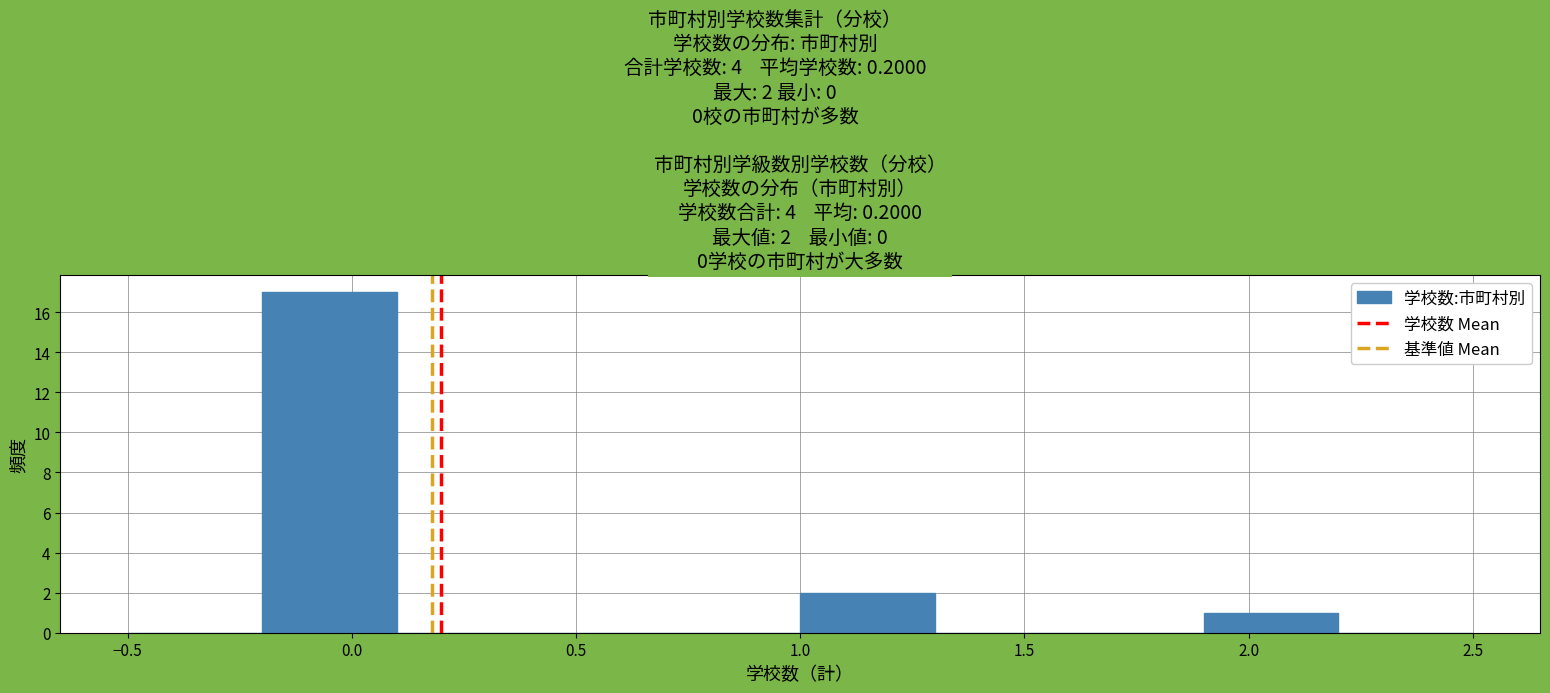

Over which range of the x-axis is the bar tallest?

-0.2 to 0.1